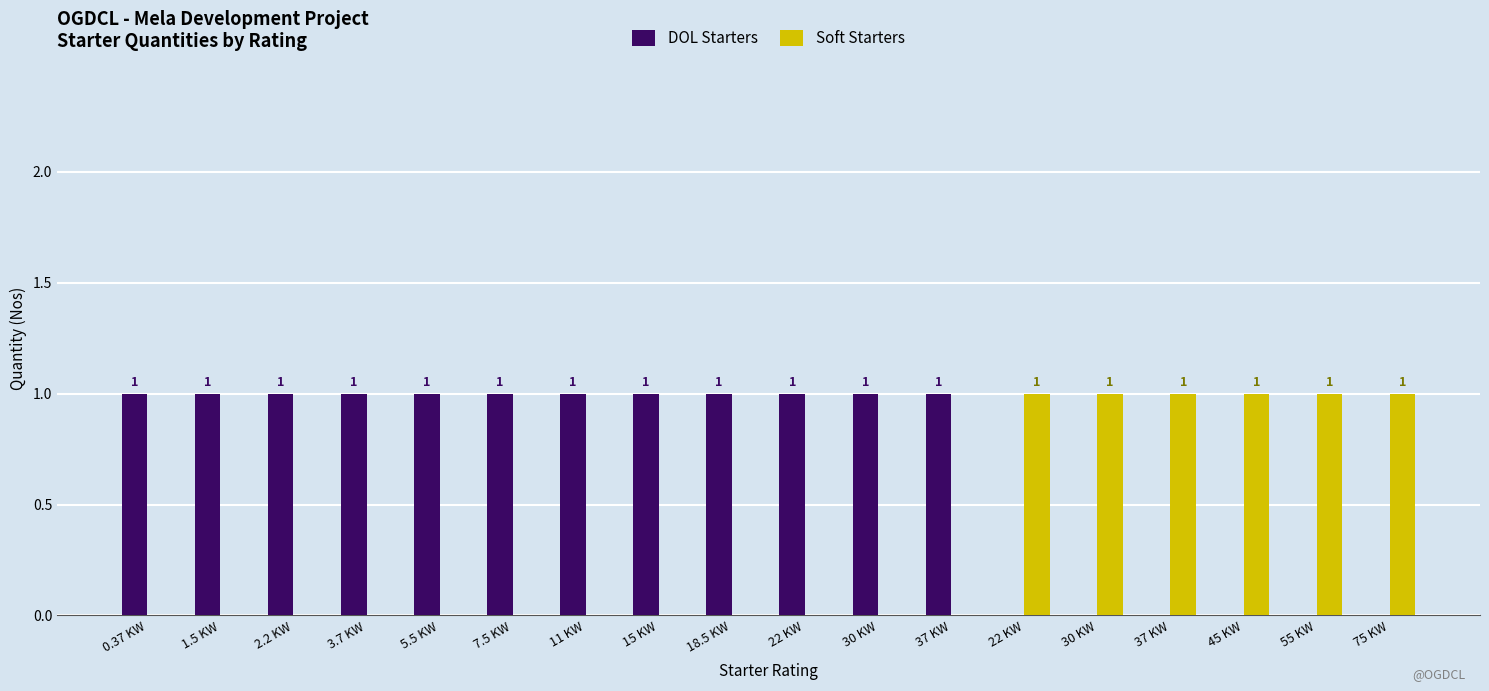

What is the sum of the DOL Starters values at 22 KW and 75 KW?

1